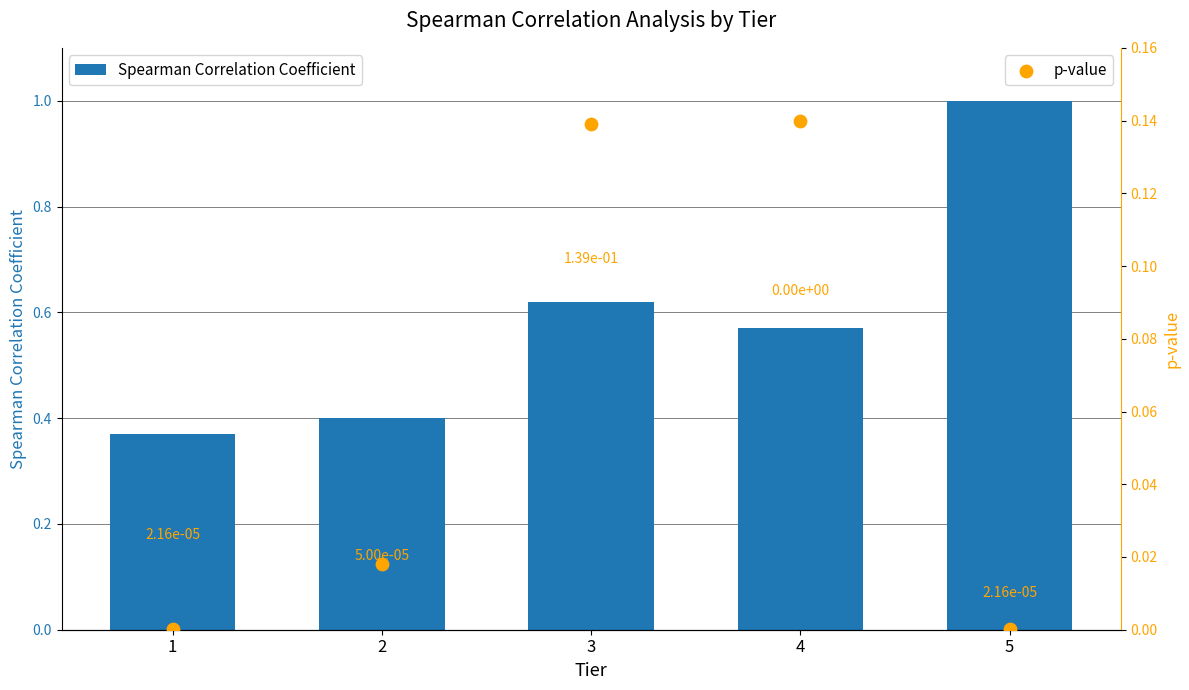

What is the total value across all series at 4?

0.7